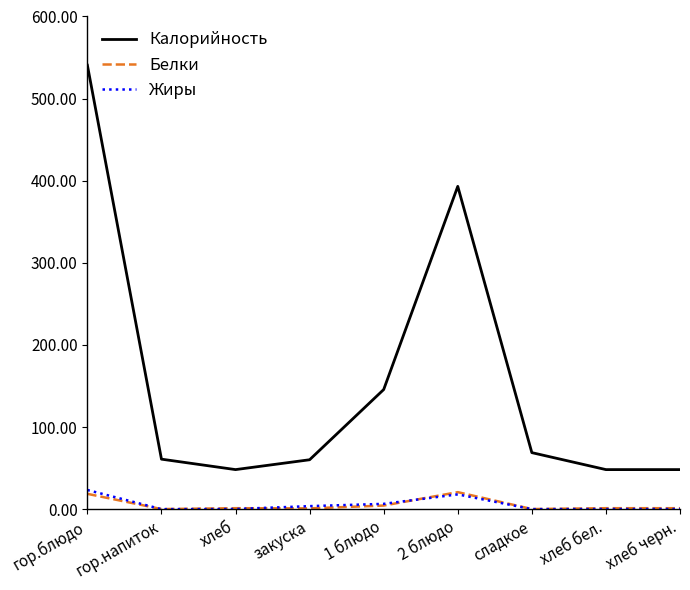

How many series are shown in this chart?

3